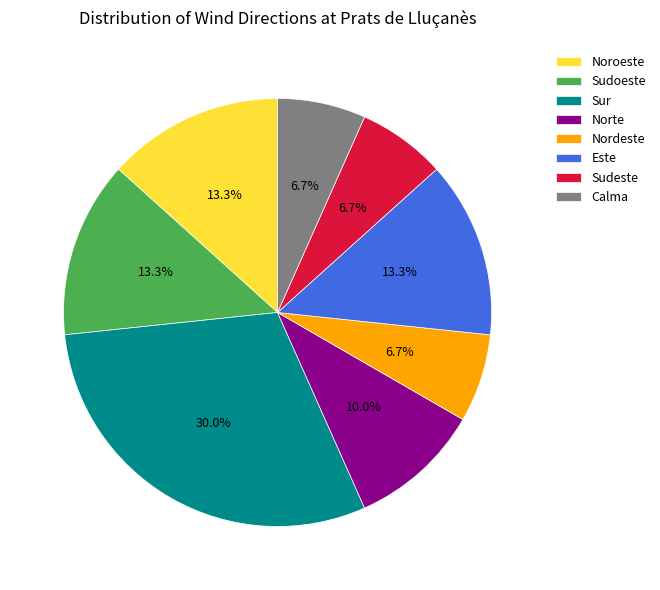

What is the largest slice in the pie chart?

Sur